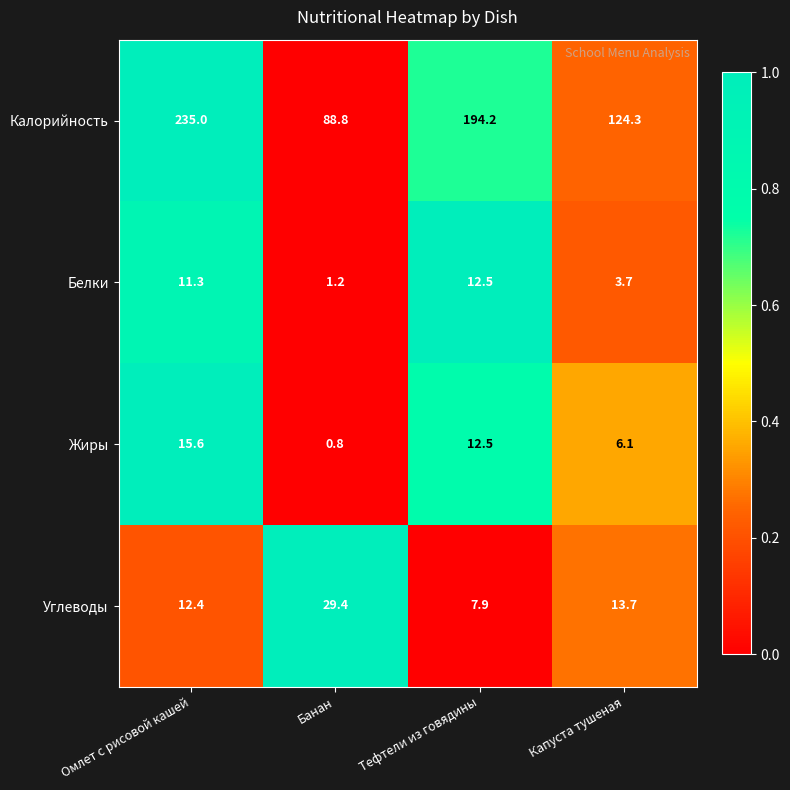

Reading right to left, transcribe all the data shown in this chart.

Калорийность: 124.3	194.2	88.8	235.0
Белки: 3.7	12.5	1.2	11.3
Жиры: 6.1	12.5	0.8	15.6
Углеводы: 13.7	7.9	29.4	12.4